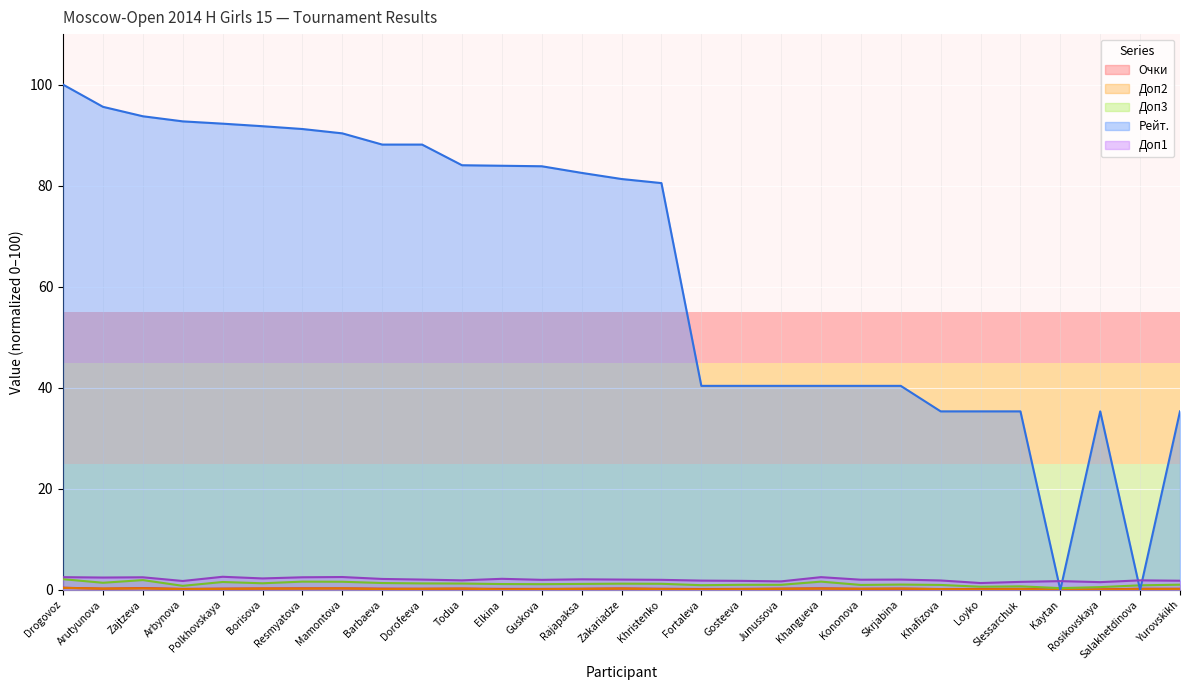

What is the difference between the maximum and minimum values in the Рейт. series?

100.0